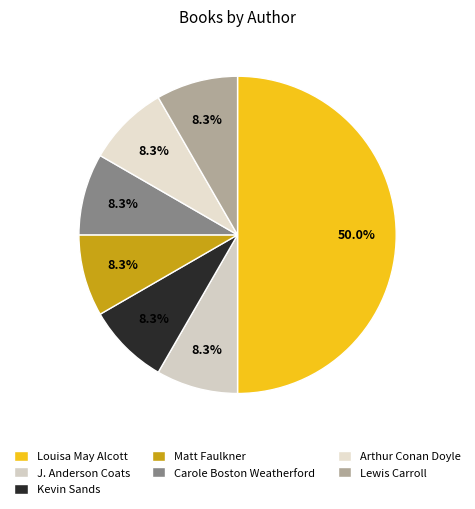

Is there any slice that represents more than half of the pie?

No